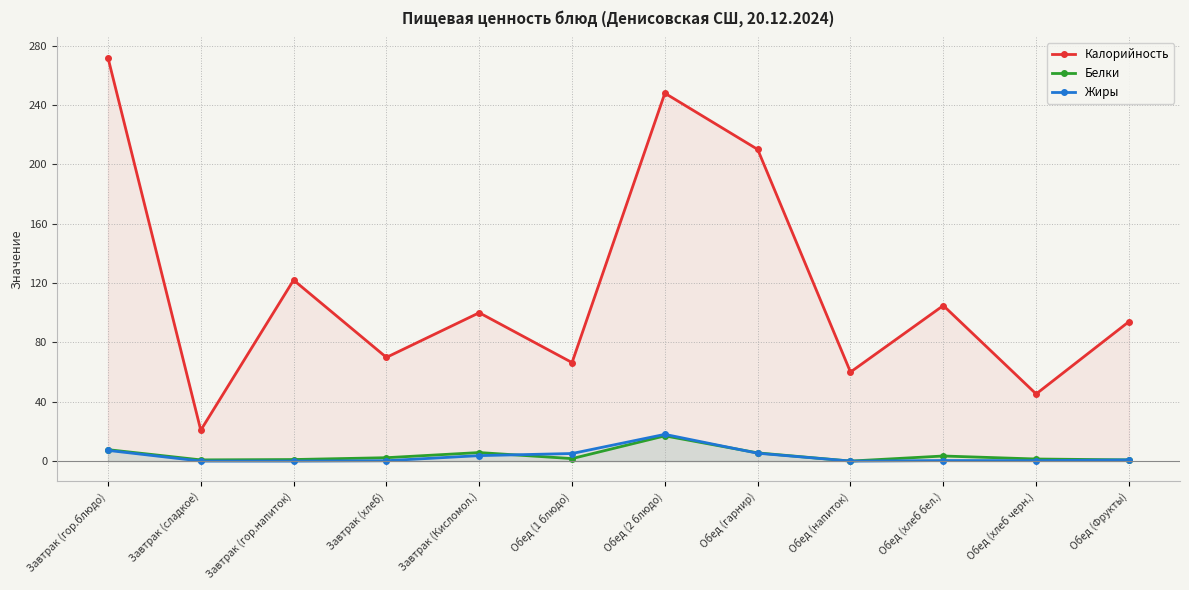

What position from the right is Завтрак (гор.блюдо)?

12